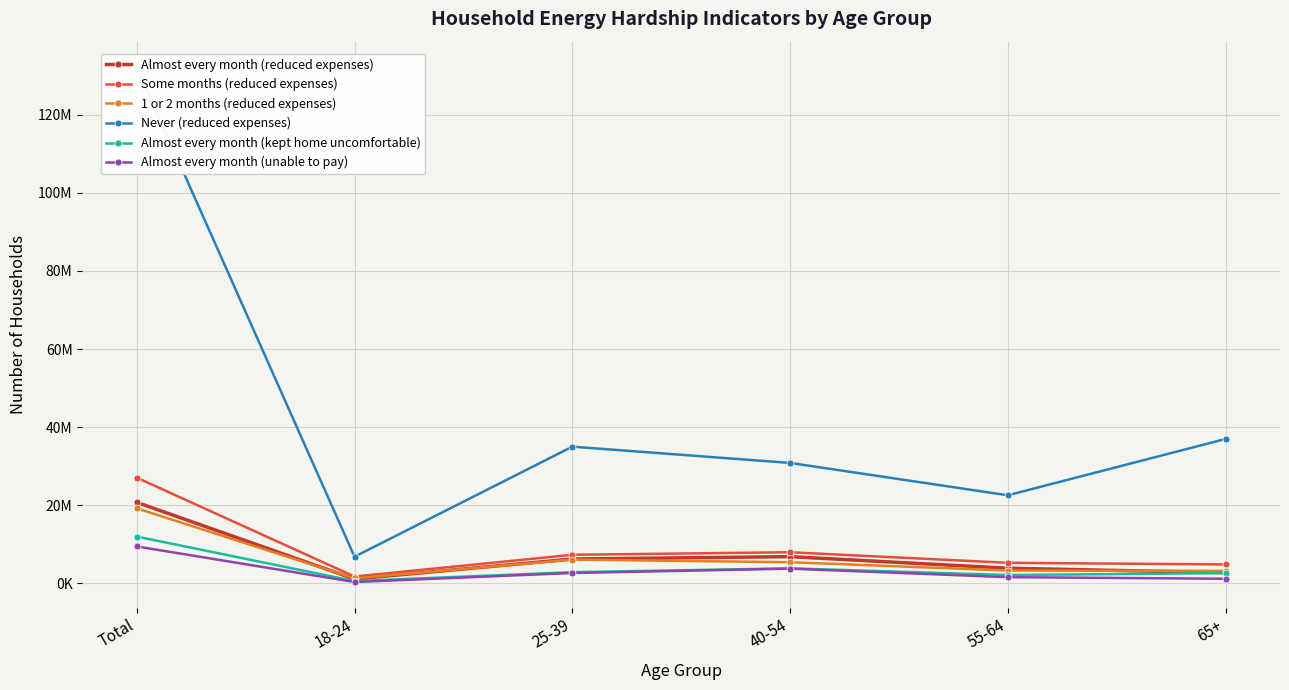

True or false: 1 or 2 months (reduced expenses) and Never (reduced expenses) intersect in this chart.

False